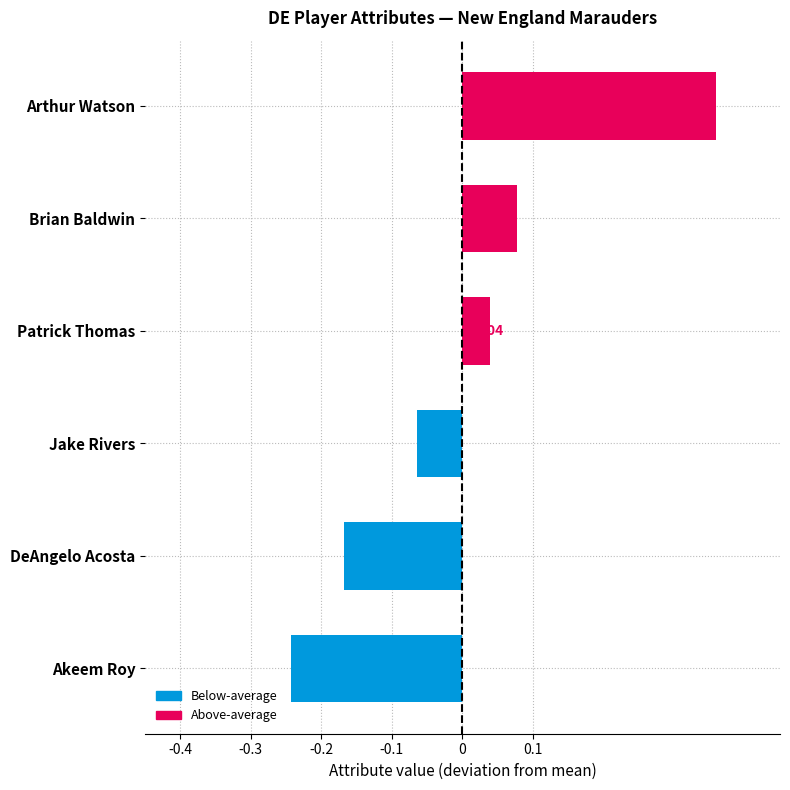

How many data points are above 0?

3